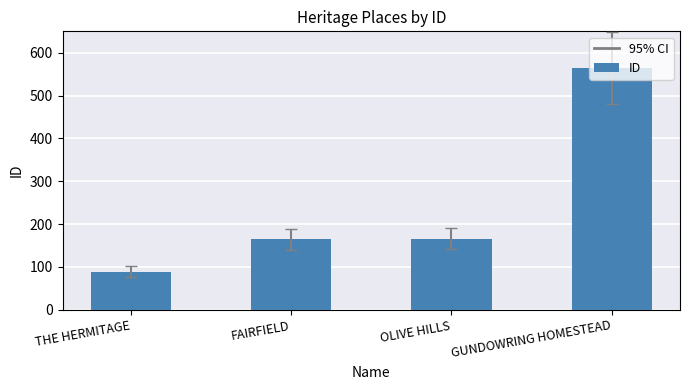

What is the label of the 4th bar from the left?

GUNDOWRING HOMESTEAD